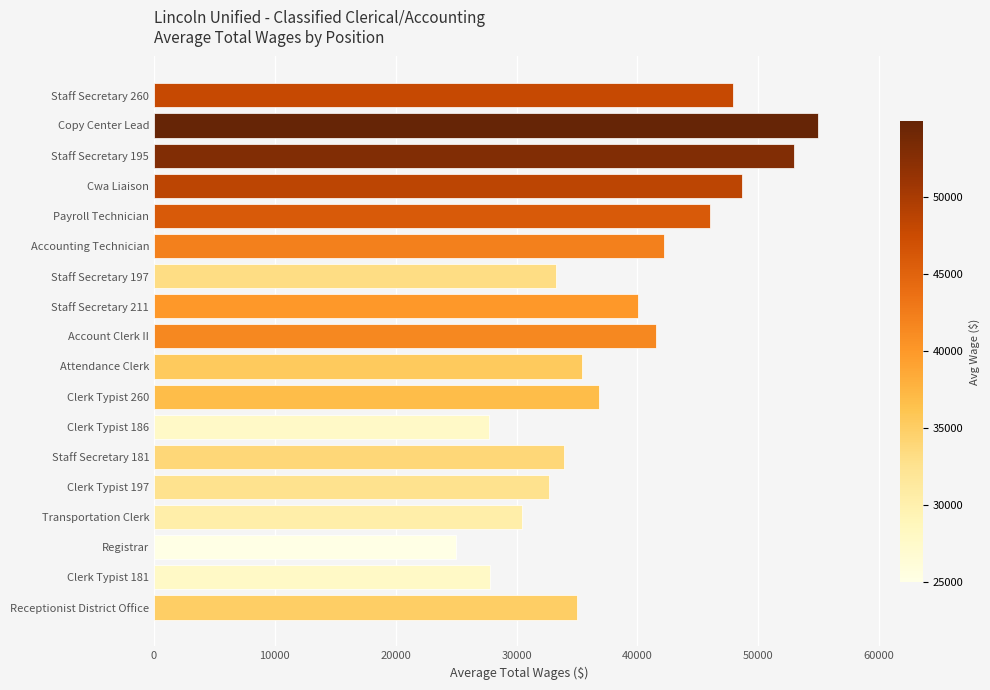

Approximately how many times larger is the value at Staff Secretary 195 compared to Clerk Typist 197?

1.6